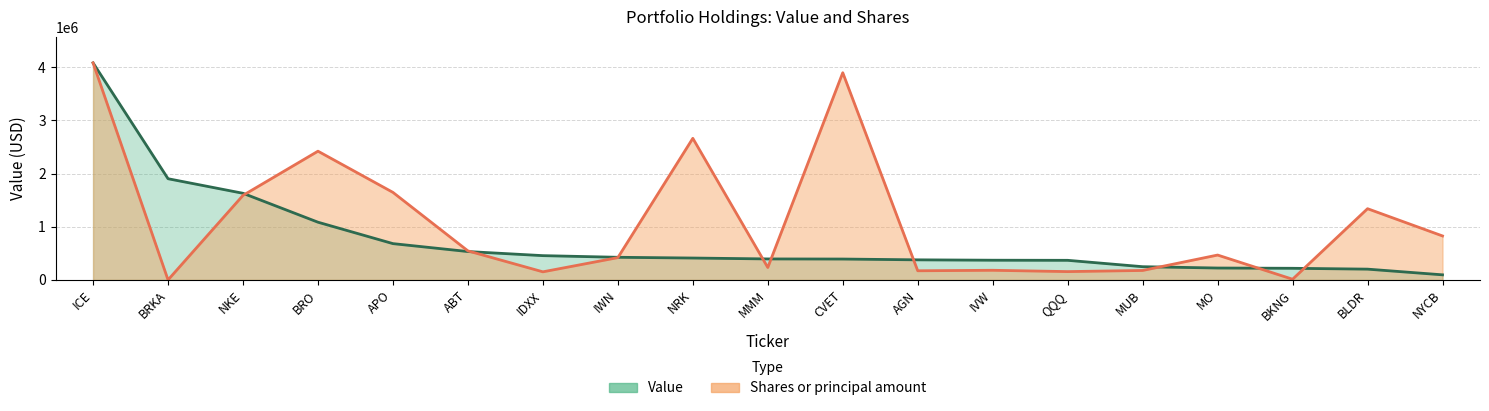

The value of Shares or principal amount at ABT is 546391.4. True or false?

True